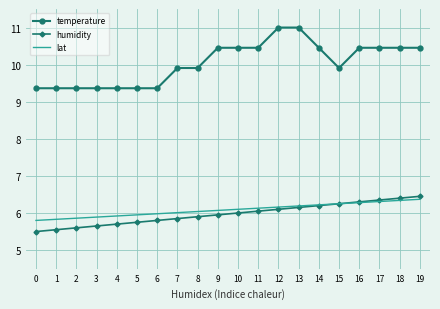

The value of lat at 11 is 3.6. True or false?

False